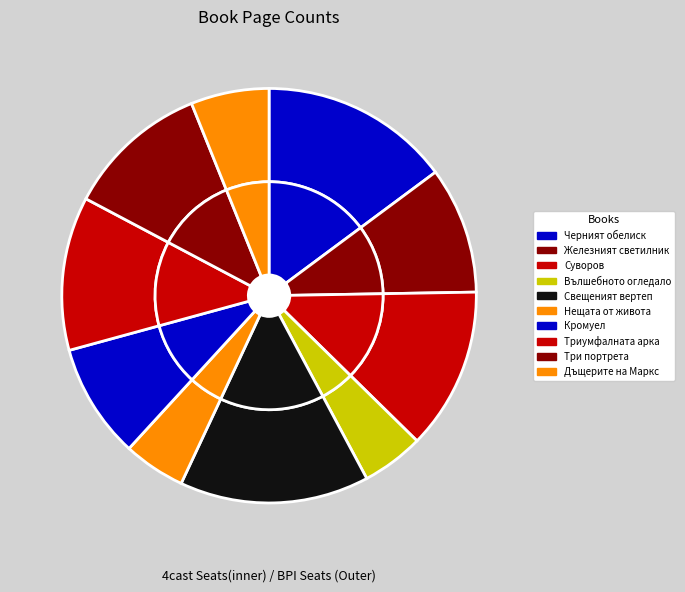

To the nearest percent, what is the average slice percentage?

10%